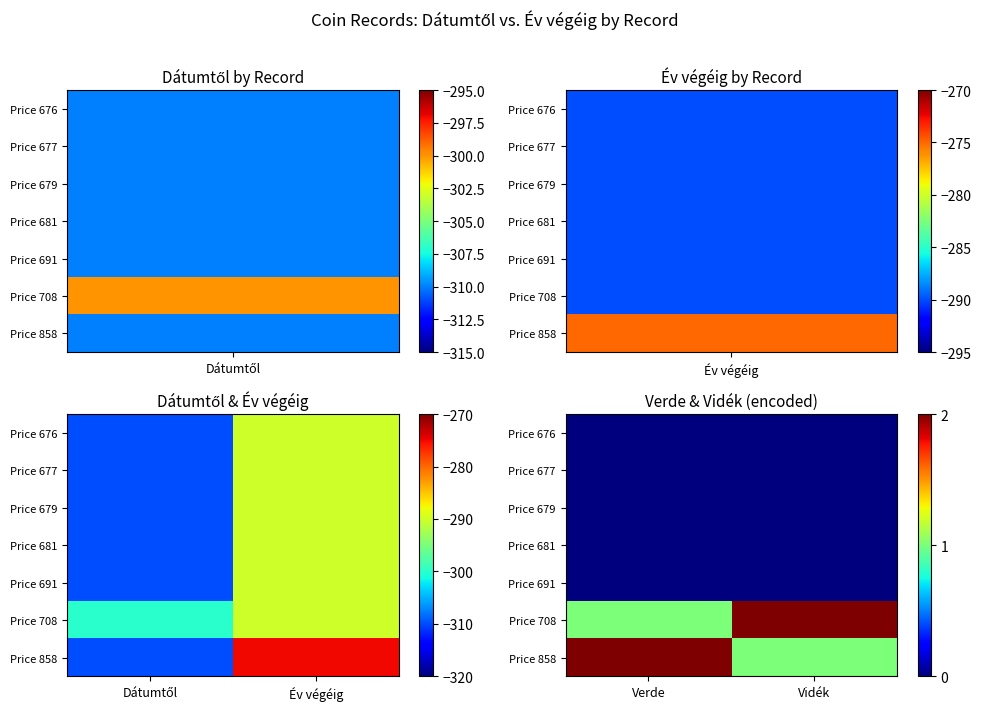

Rank the series at Vidék from highest to lowest value.

Price 708, Price 858, Price 676, Price 677, Price 679, Price 681, Price 691